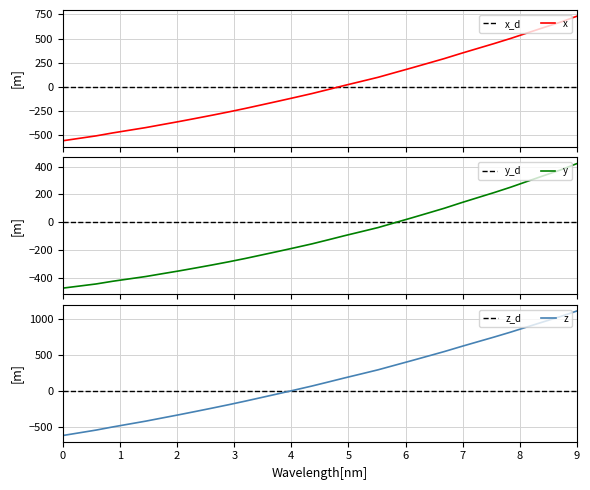

Where does the data first go above -26?

17